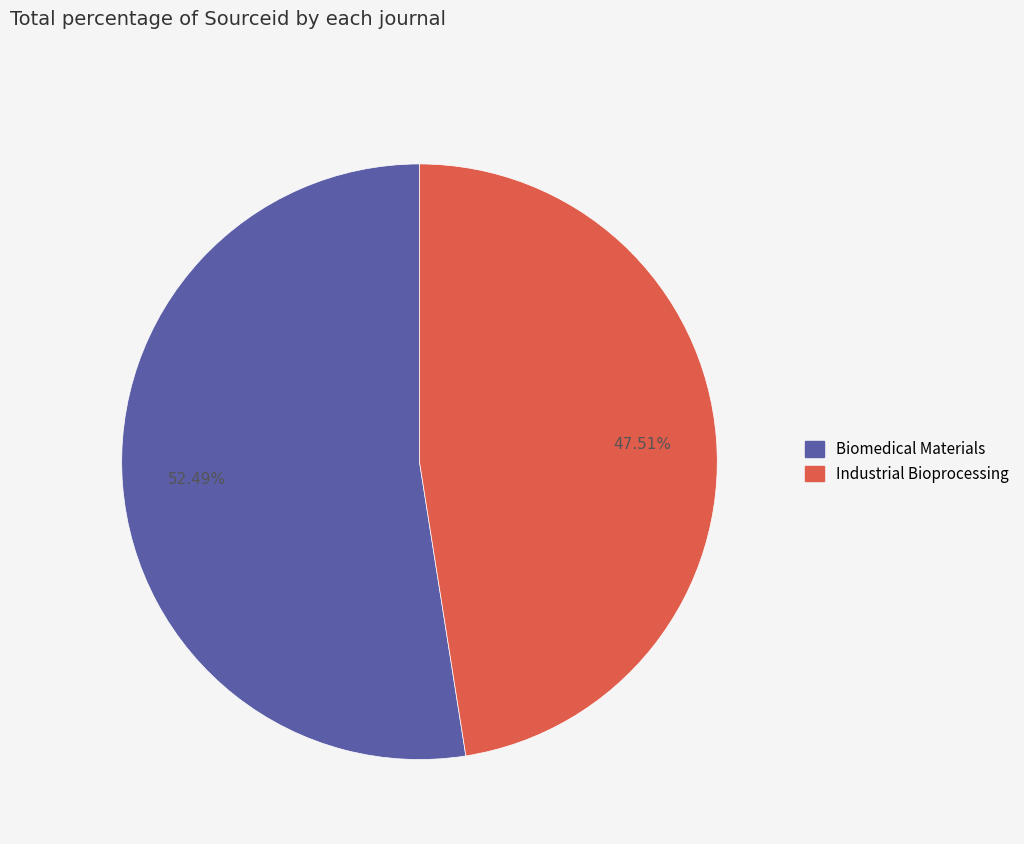

Is Industrial Bioprocessing the majority of the pie?

No